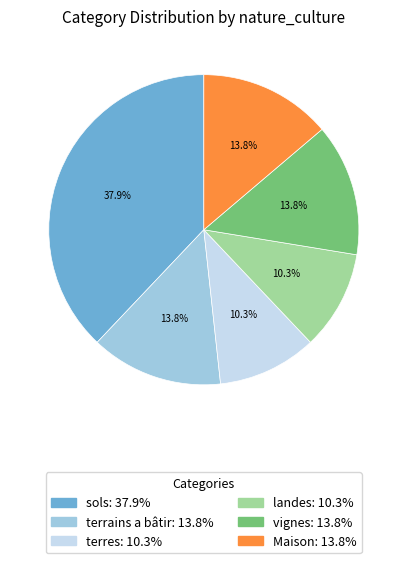

Which has a higher value, vignes or terres?

vignes